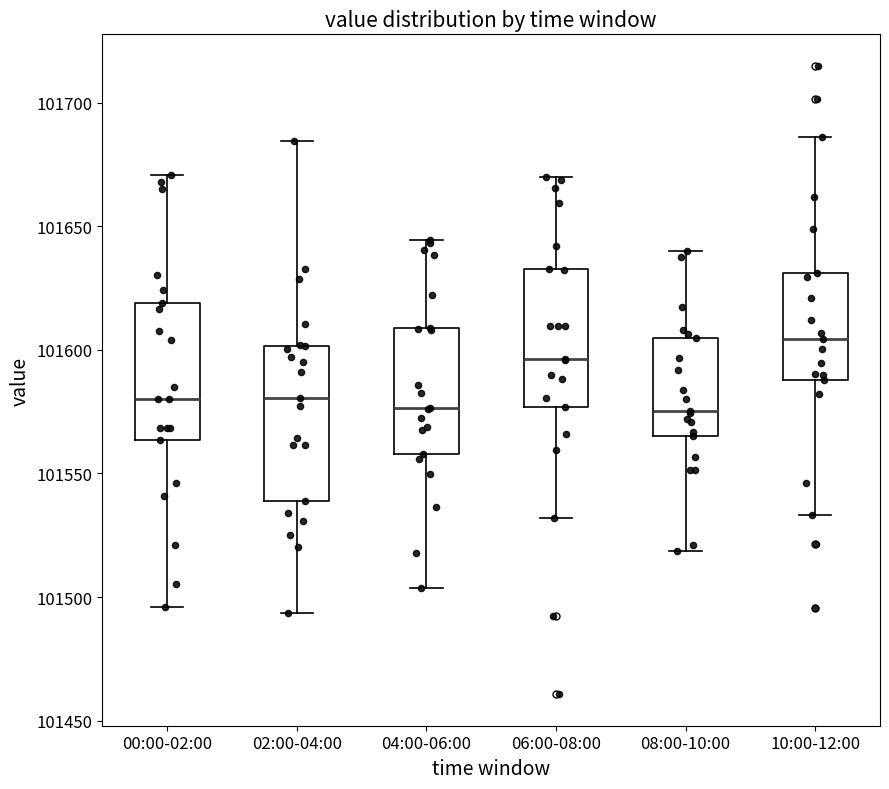

Where is the lower edge of the box for 02:00-04:00 on the y-axis? The values are not printed on the chart, so give them approximately, as read against the axis.

101540